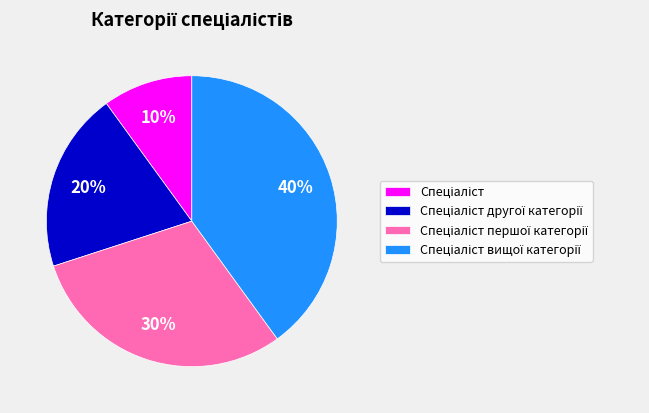

To the nearest percent, what is the difference between the largest and smallest slice percentages?

30%